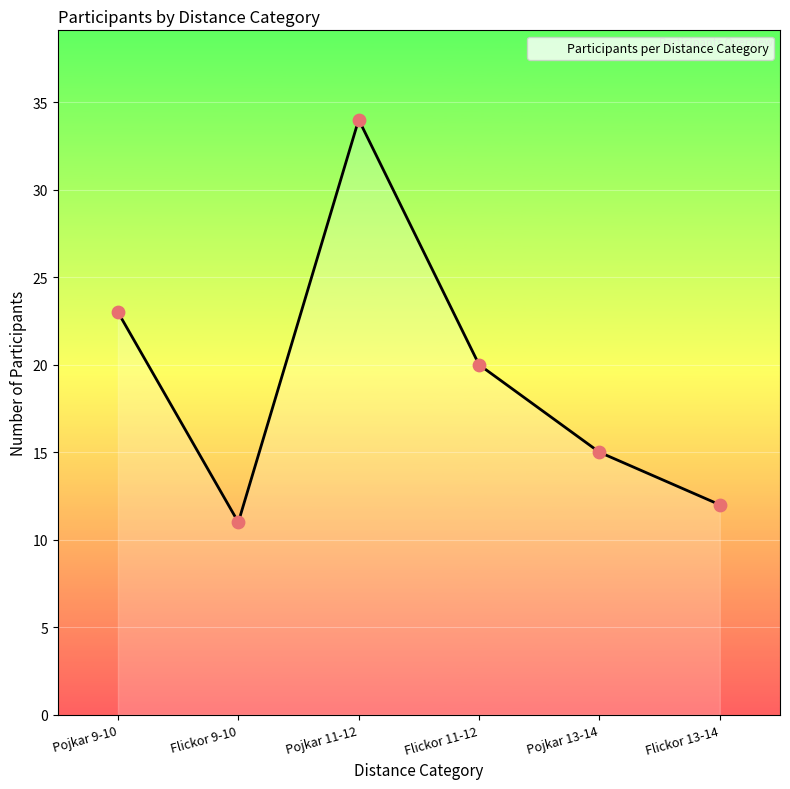

What is the ratio of the value at Pojkar 9-10 to the value at Flickor 13-14?

1.9